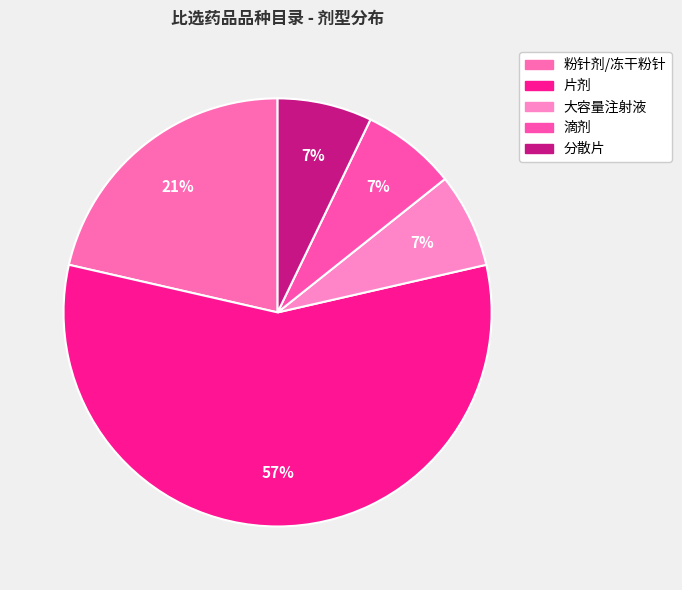

How many segments does this pie chart have?

5